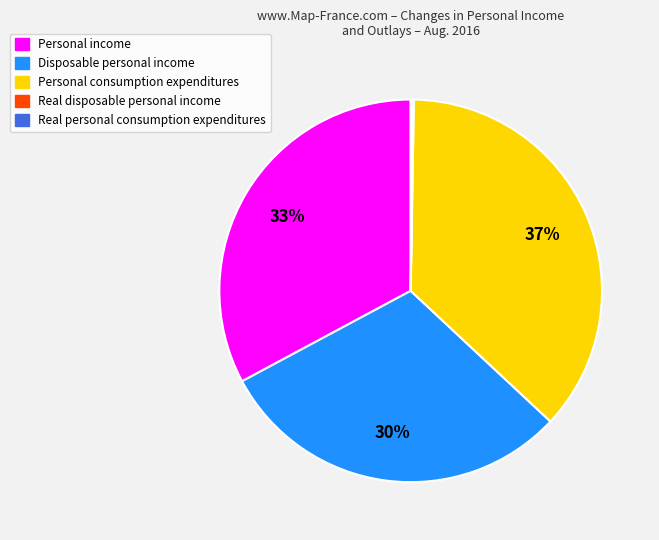

Approximately how many times larger is the value at Personal income compared to Personal consumption expenditures?

0.9